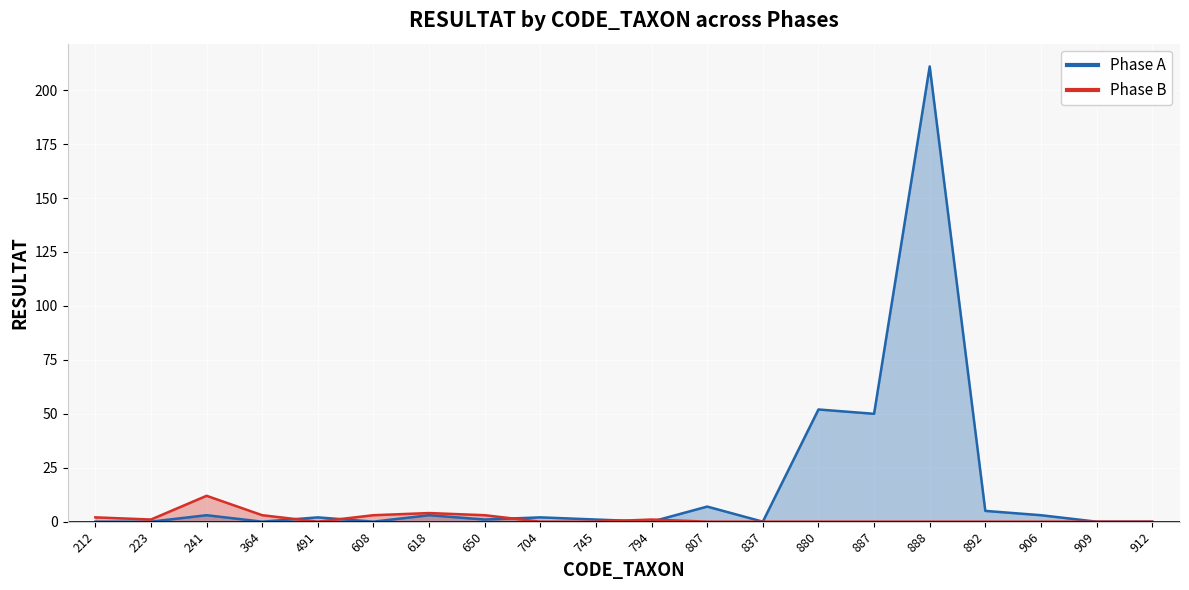

How many intersections are there between Phase B and Phase A?

5